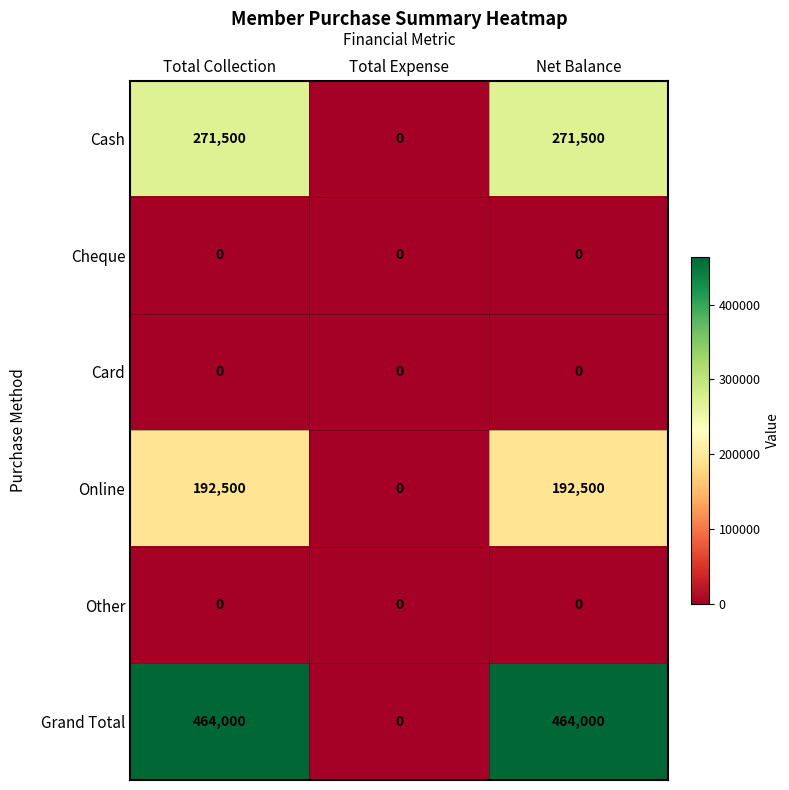

Is the value of Other at Total Collection greater than the value of Grand Total at Net Balance?

No